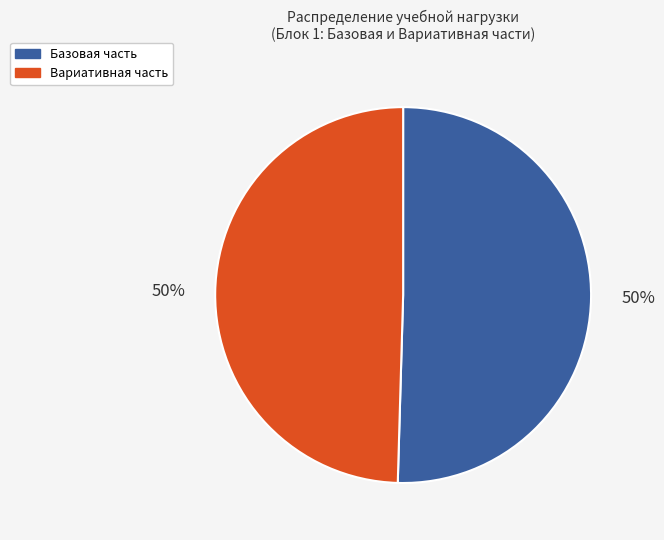

Do Вариативная часть and Базовая часть together represent more than half of the pie?

Yes